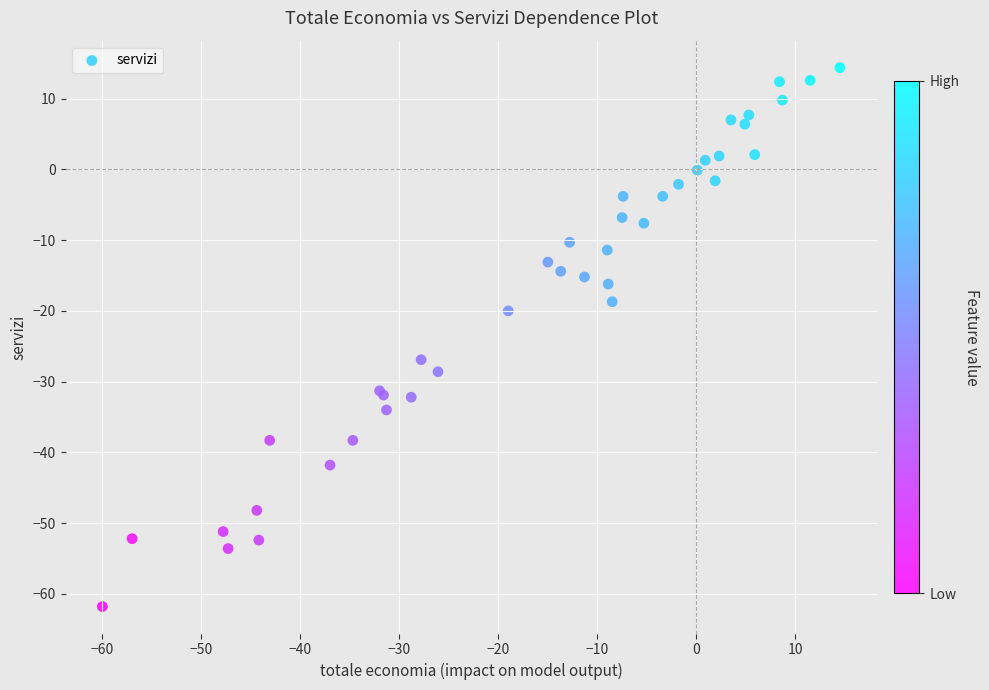

What Y value in the scatter plot is closest to -23?

-20.0